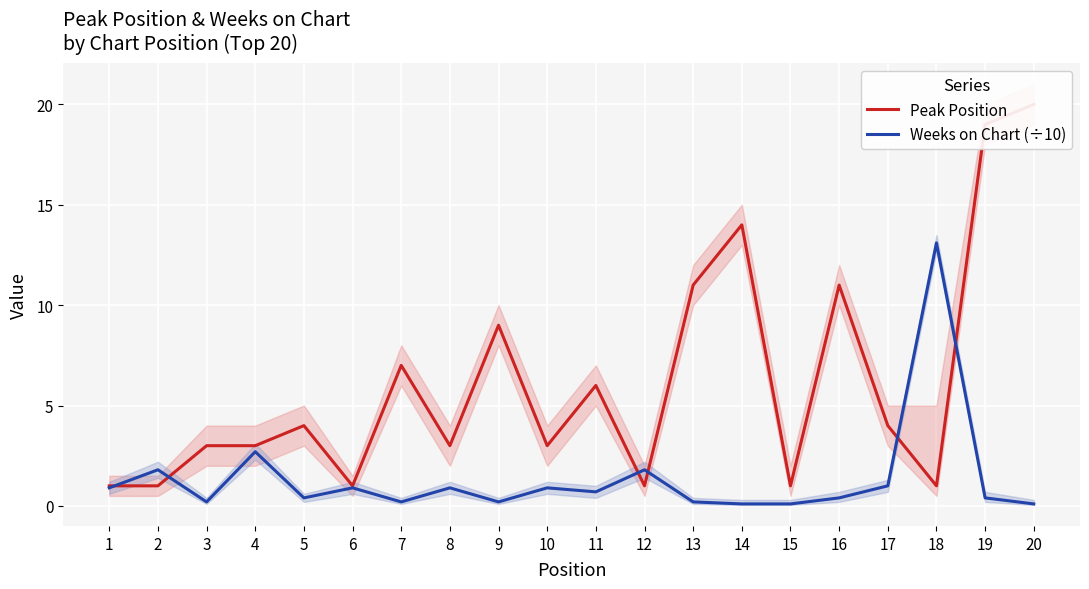

What are all the series names shown in the legend?

Peak Position, Weeks on Chart (÷10)